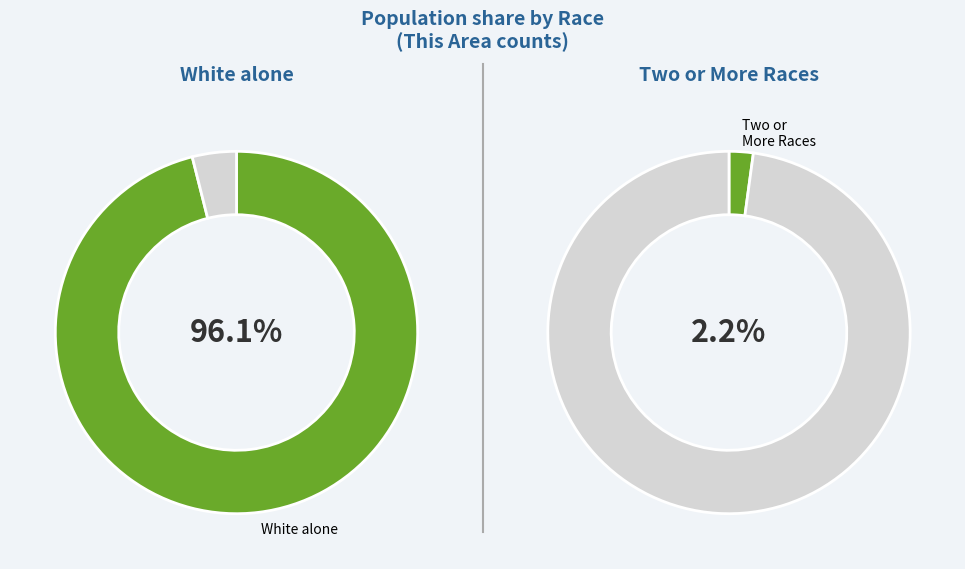

The Black or African American alone slice represents 0% of the pie. True or false?

True